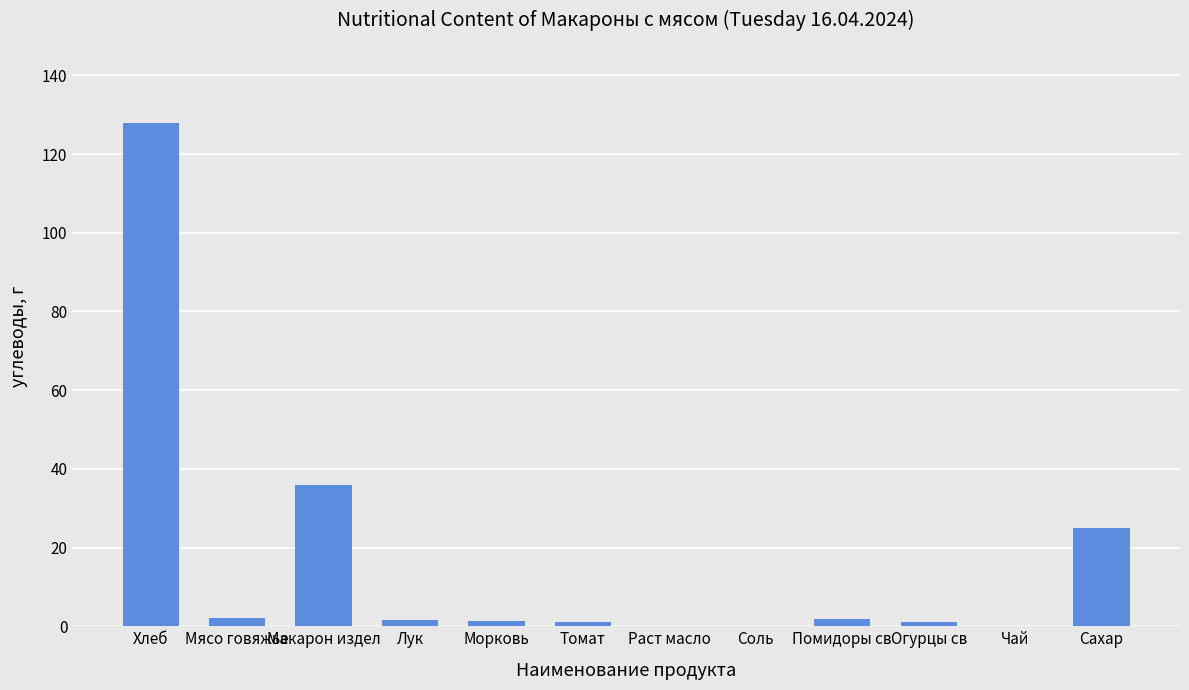

At which category does the chart reach its peak across all series?

Хлеб